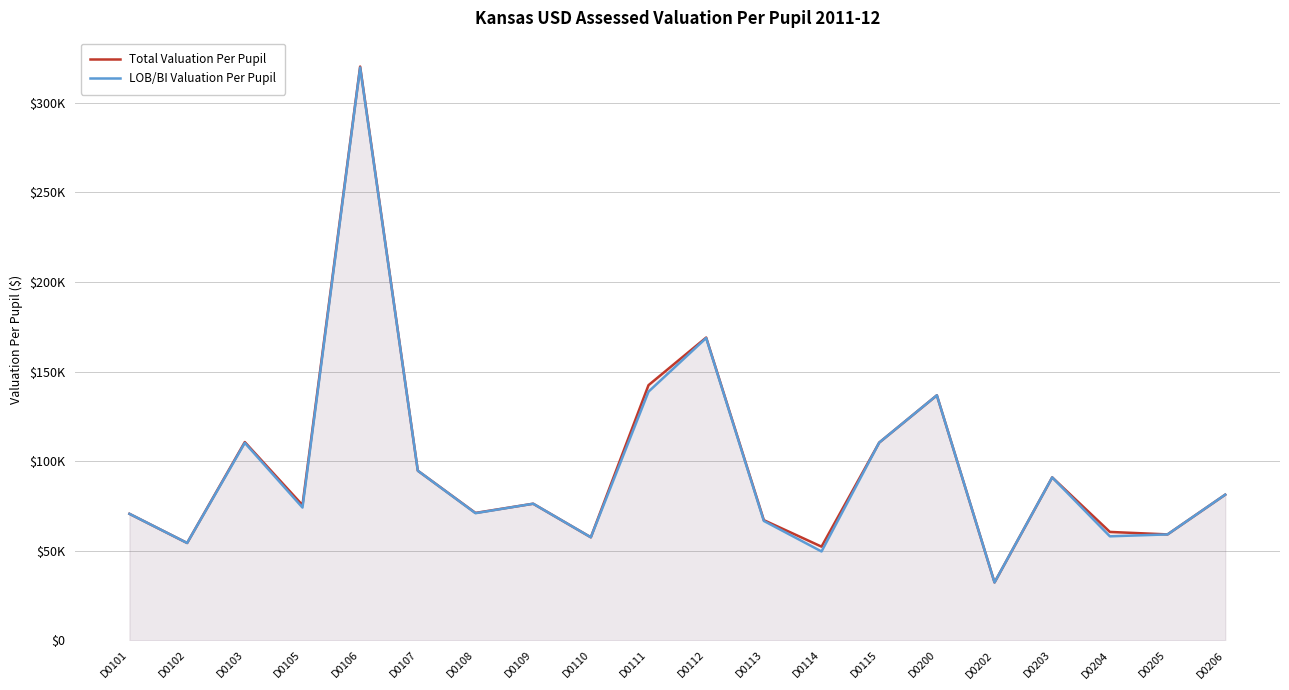

Does the chart have visible grid lines?

Yes